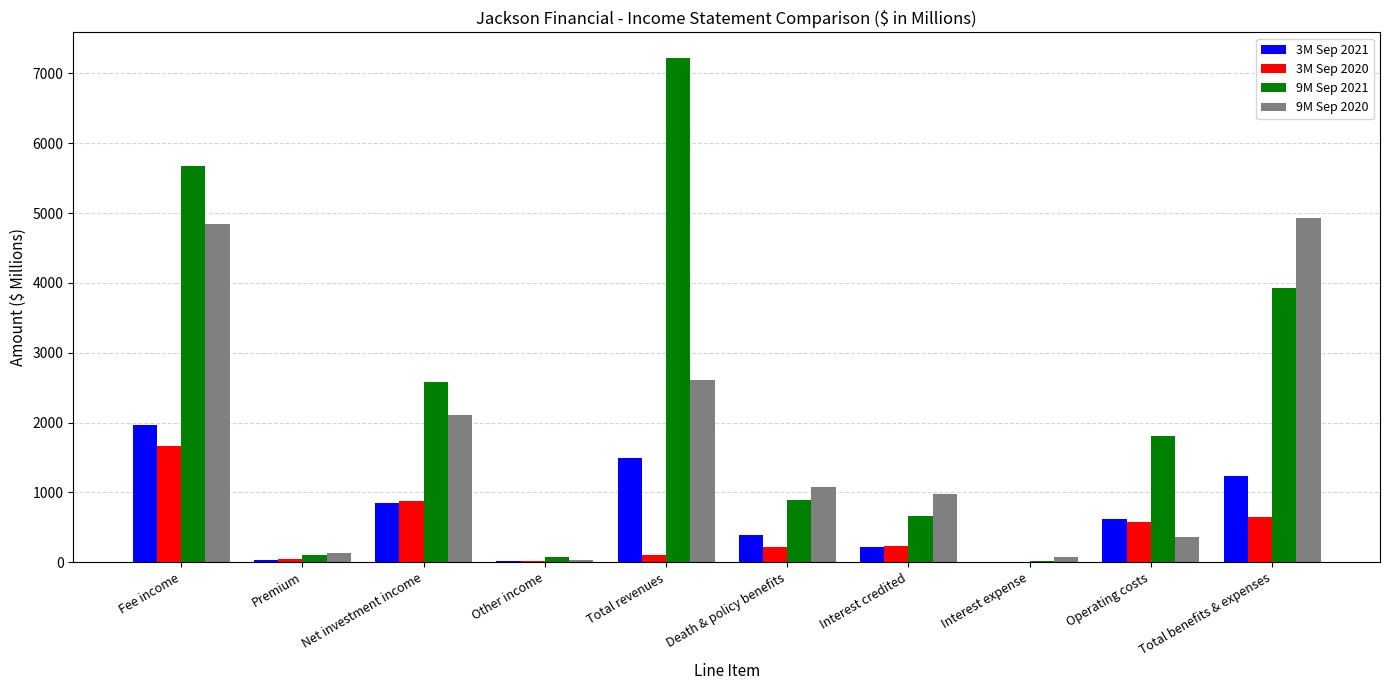

What is the difference between the 9M Sep 2021 values at Death & policy benefits and Other income?

816.9